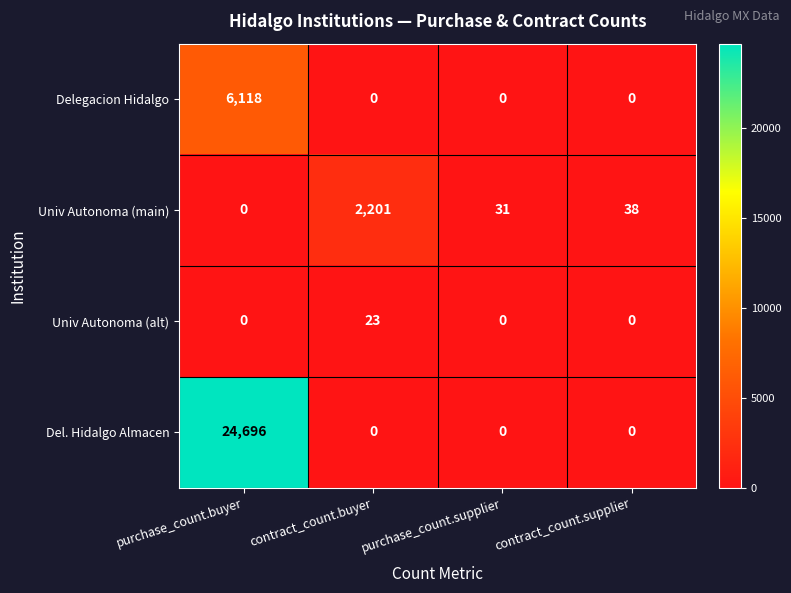

How many data points in Del. Hidalgo Almacen are above 0?

1